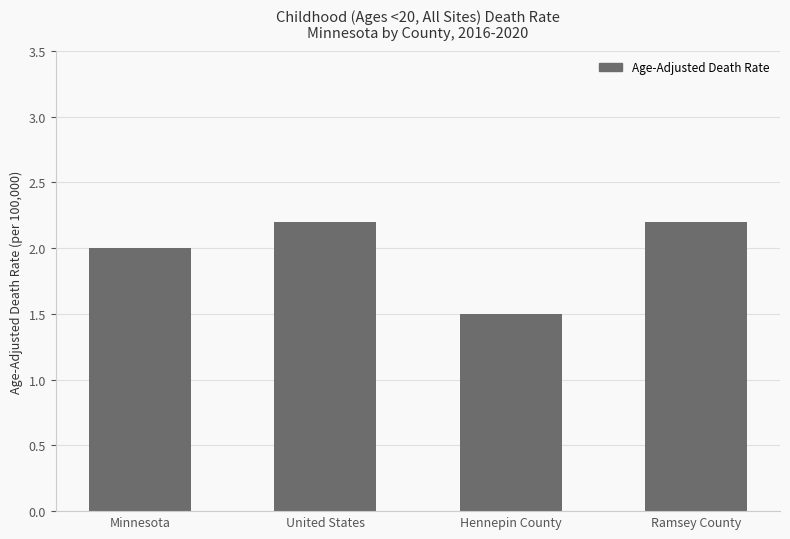

At which label is the value closest to 1?

Hennepin County